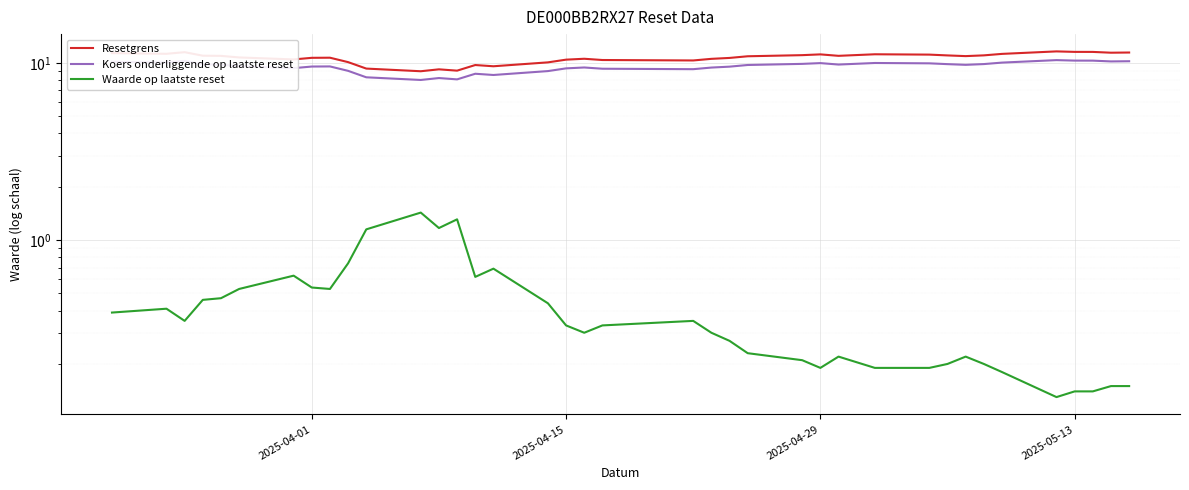

True or false: Resetgrens and Waarde op laatste reset cross at least once.

False